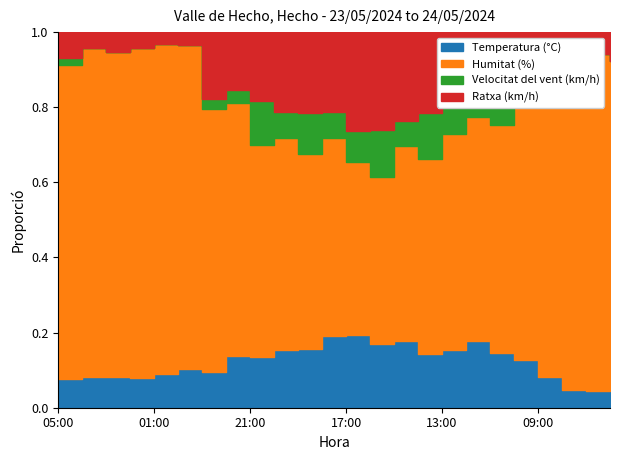

The Velocitat del vent (km/h) series shows 4.7 at 14:00. True or false?

False